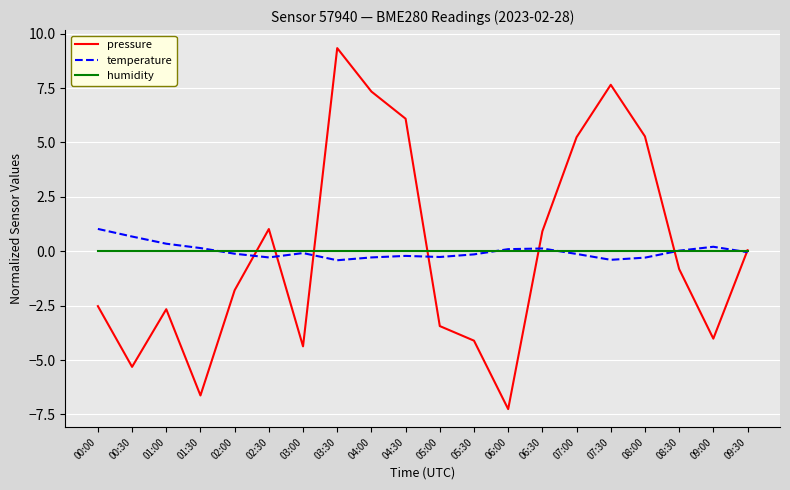

Does the chart have visible grid lines?

Yes